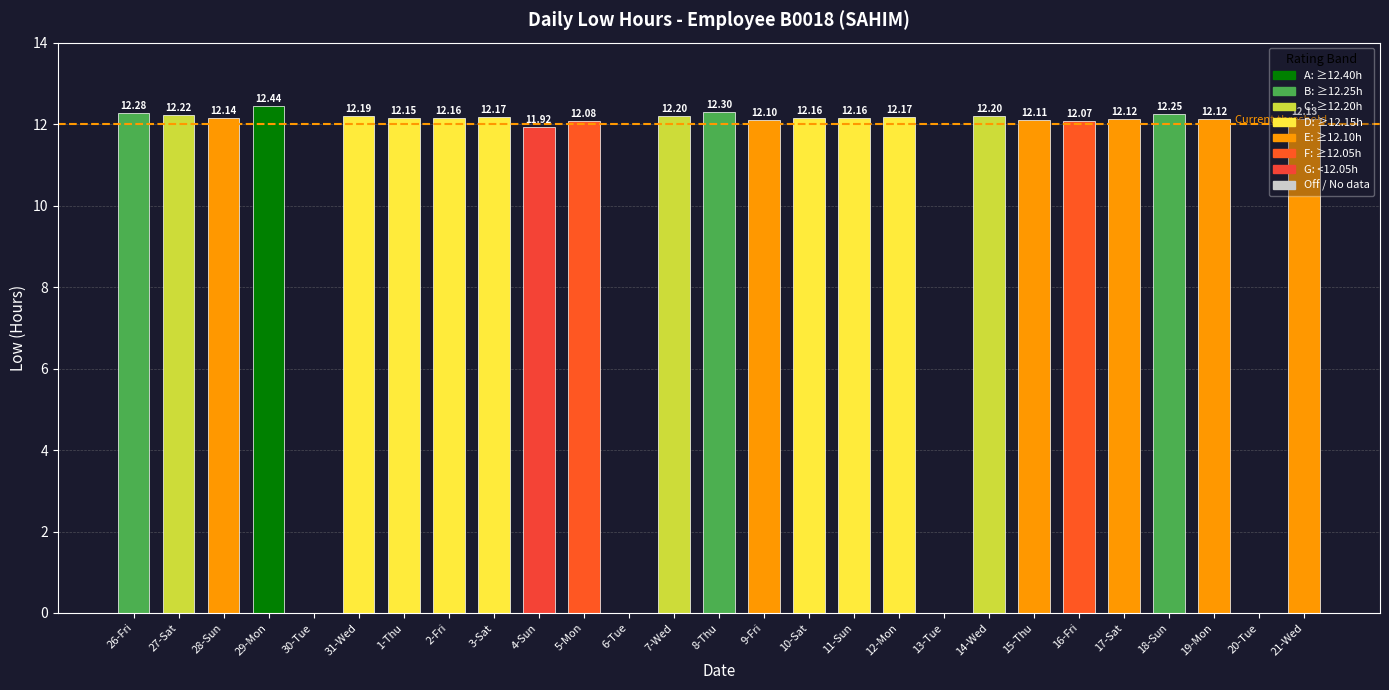

Which label corresponds to the largest value in the chart?

29-Mon